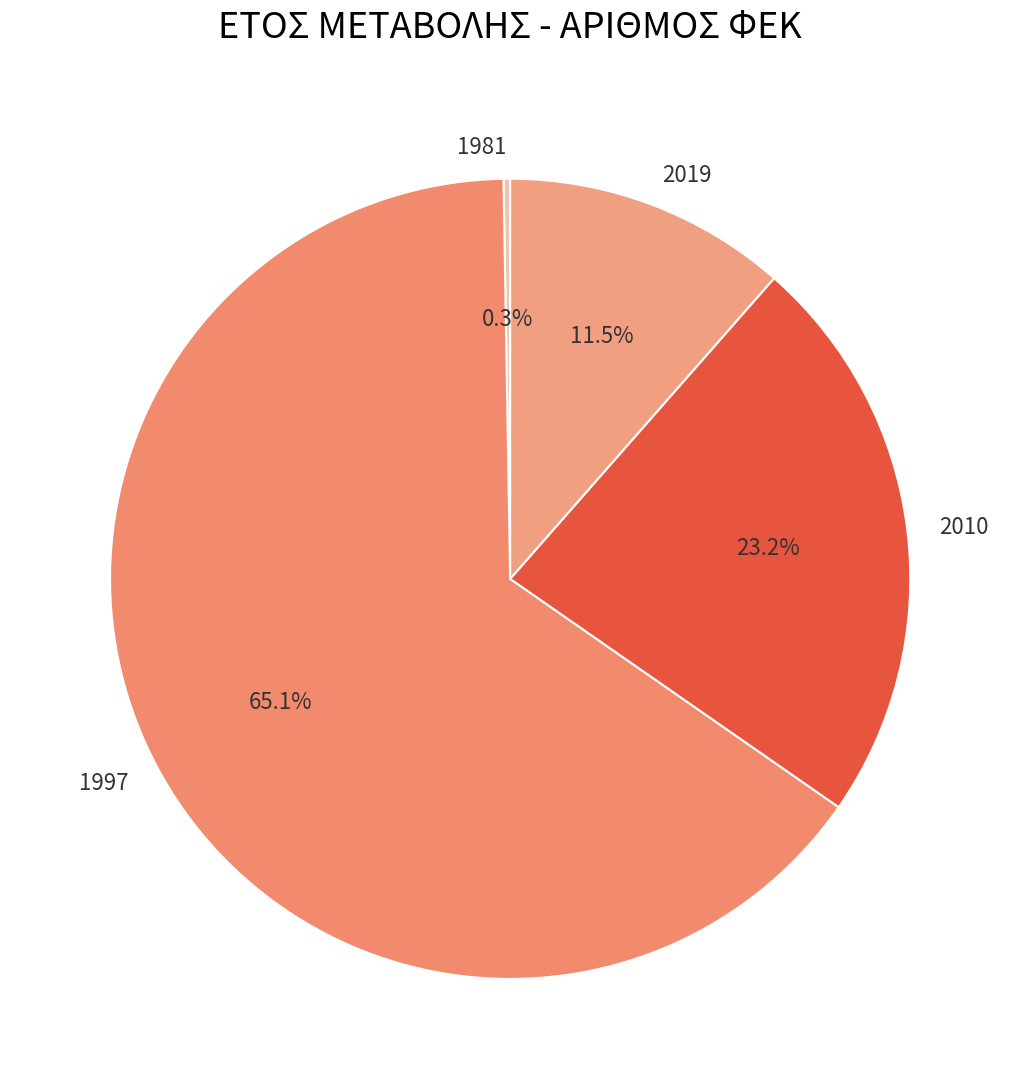

Is there any slice that represents more than half of the pie?

Yes